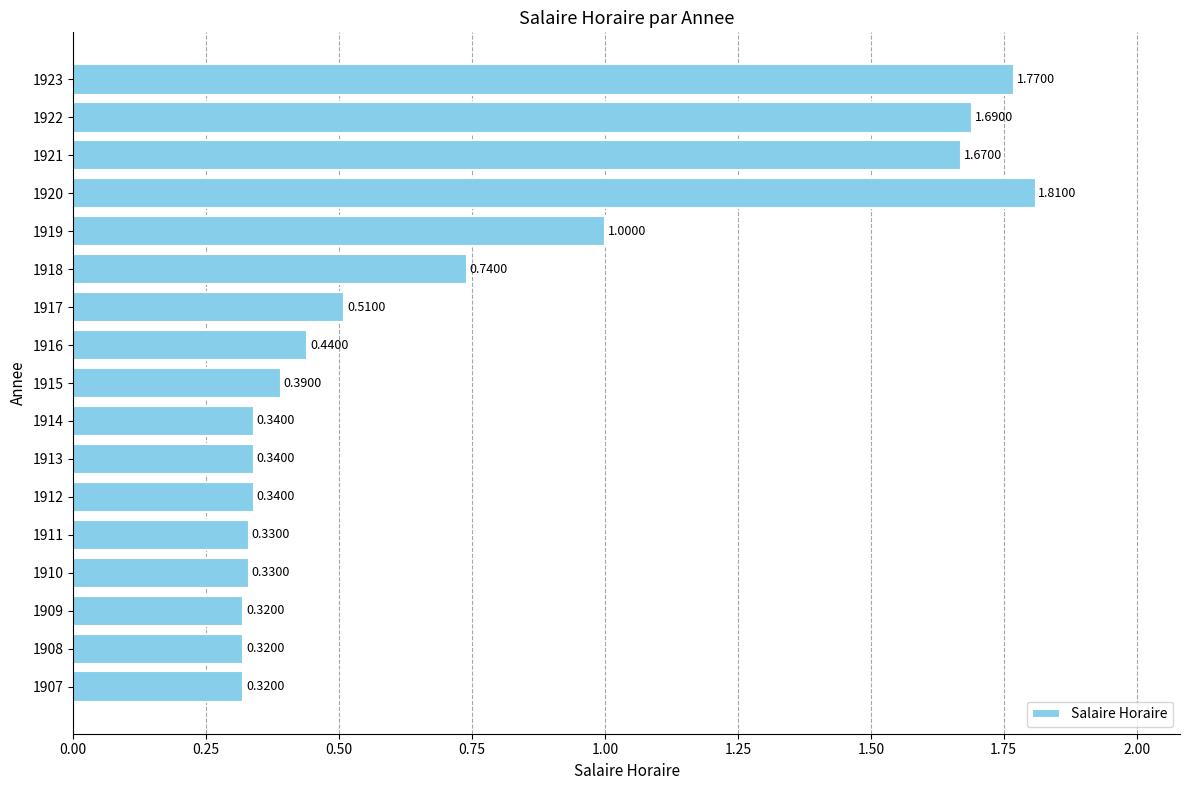

What is the change in value from 1910 to 1922?

+1.4